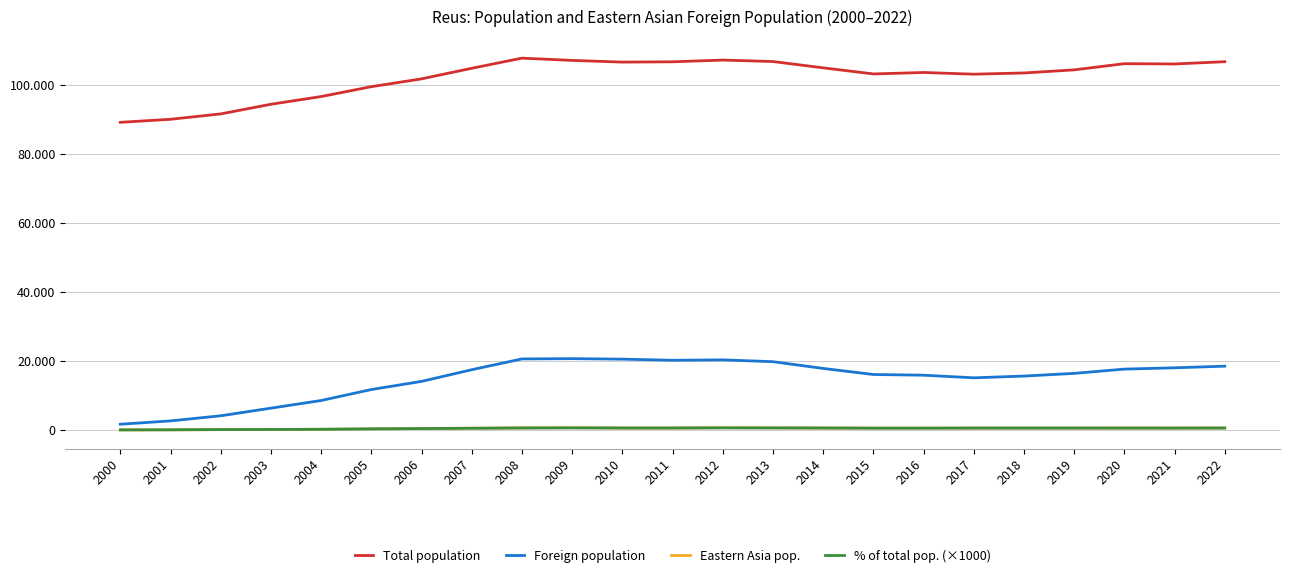

True or false: % of total pop. (×1000) and Total population cross at least once.

False